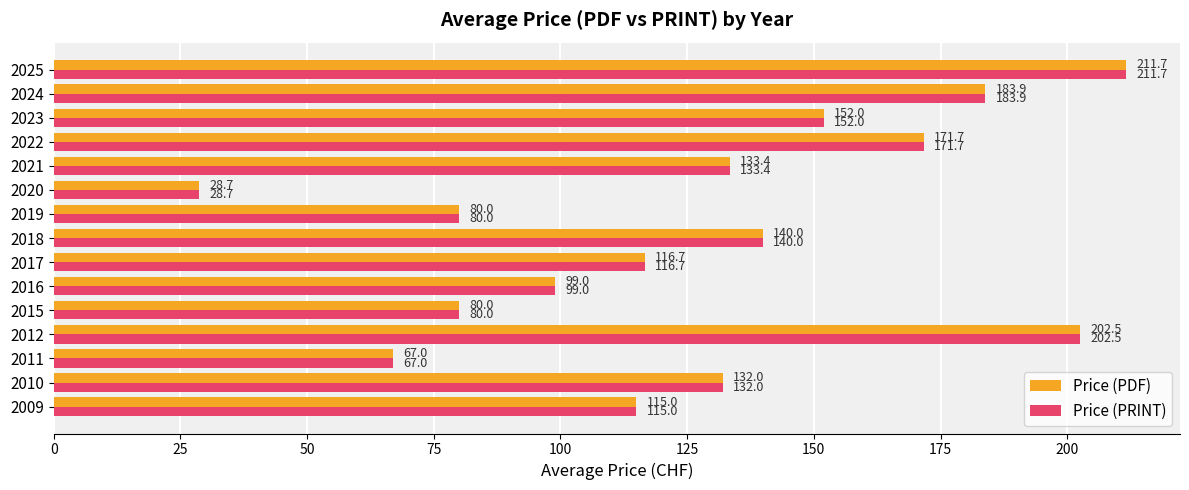

At which label is Price (PDF) closest to 120?

2017